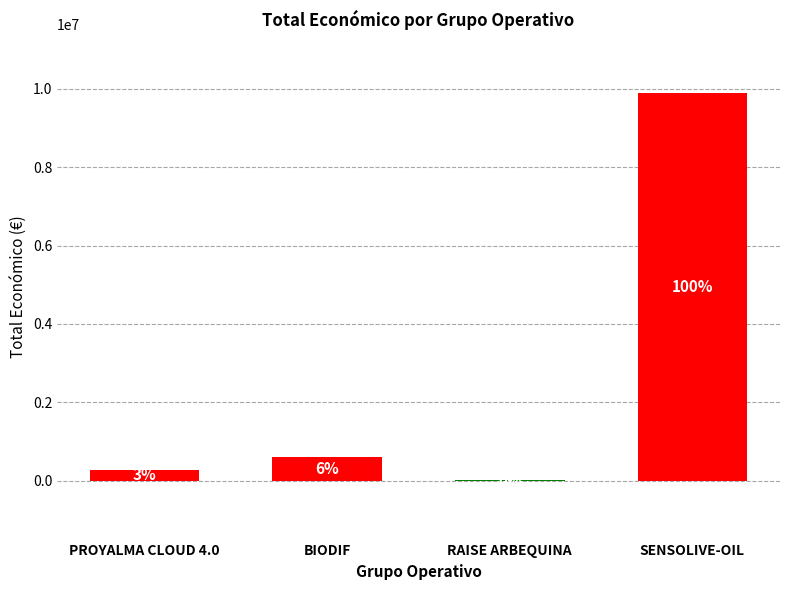

Where does the data first go above 599927?

SENSOLIVE-OIL